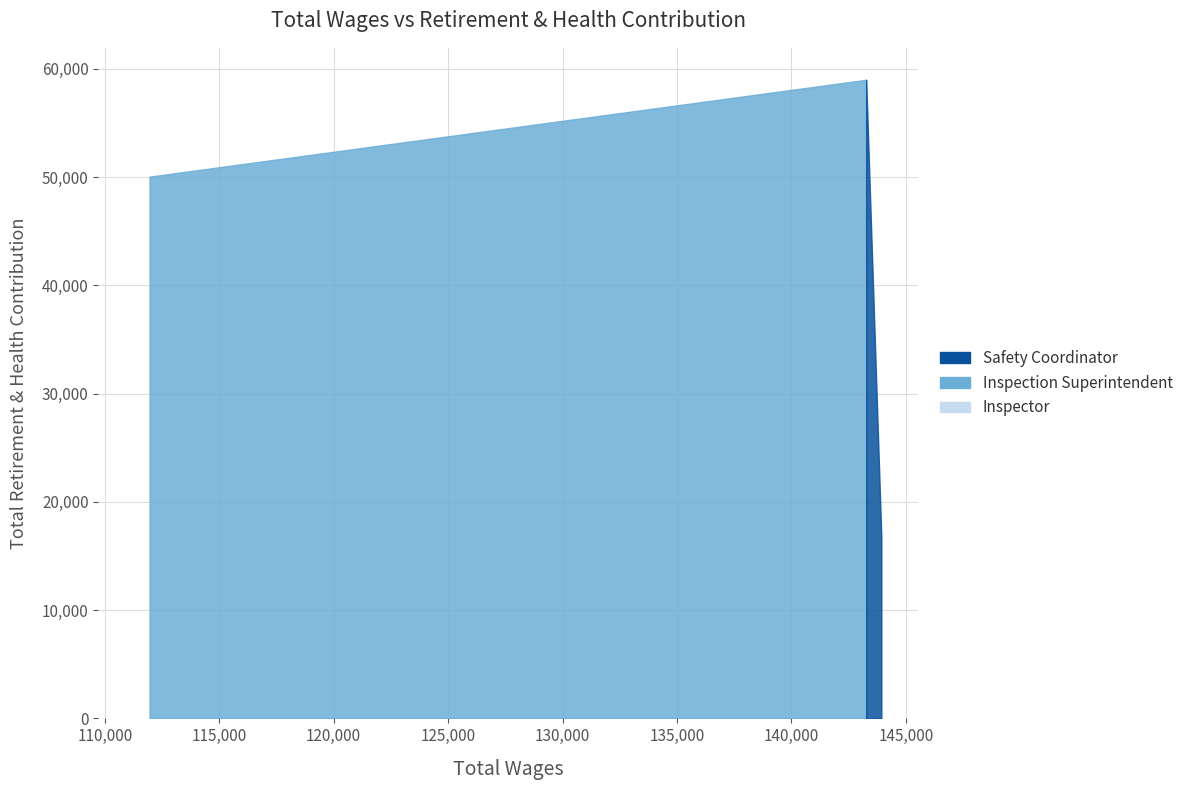

The value at Safety Coordinator is 16704. True or false?

True